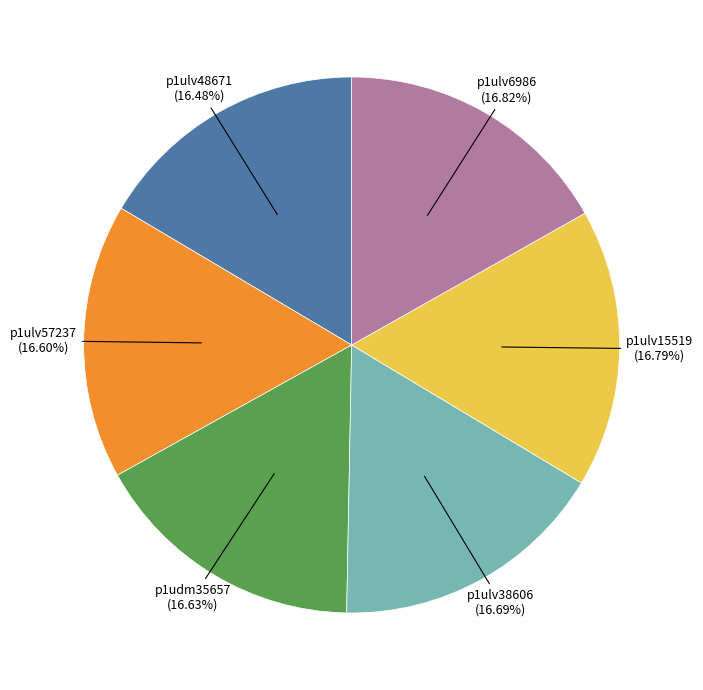

Does any single category account for the majority?

No